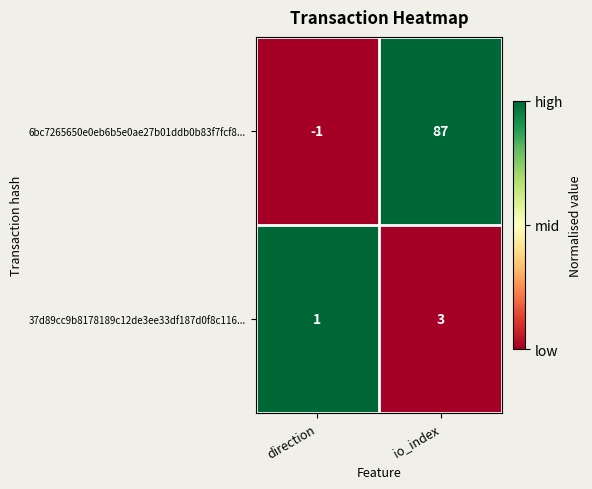

Rank the series by their maximum value, from lowest to highest.

37d89cc9b8178189c12de3ee33df187d0f8c116..., 6bc7265650e0eb6b5e0ae27b01ddb0b83f7fcf8...